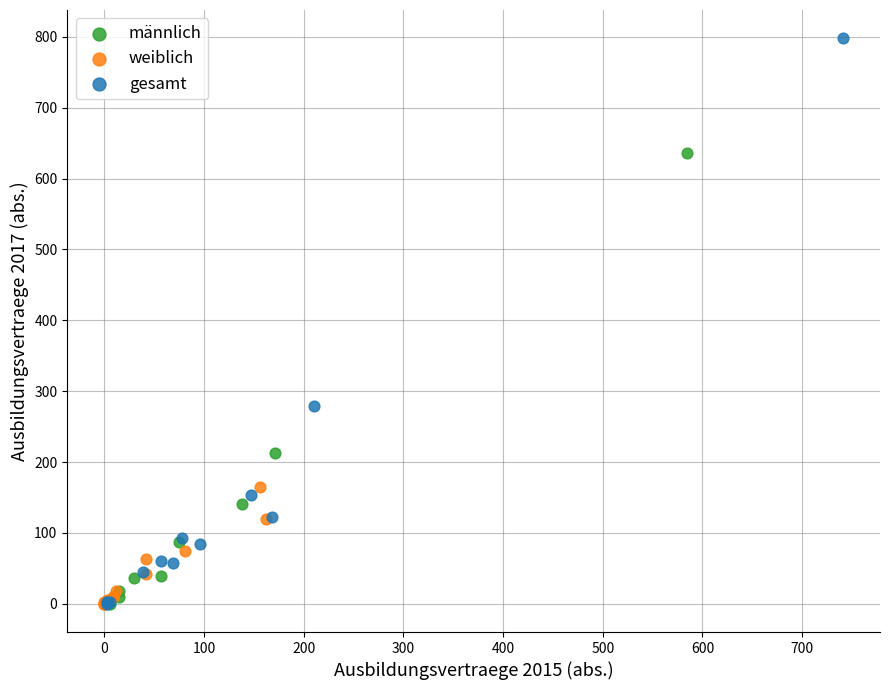

What are all the series names shown in the legend?

männlich, weiblich, gesamt